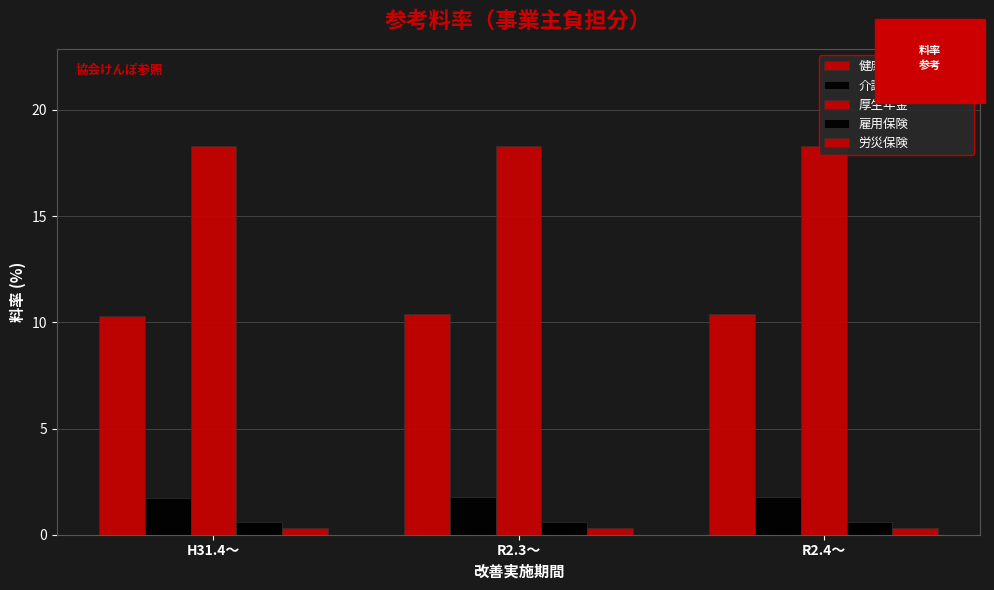

How many bars are there in total?

15